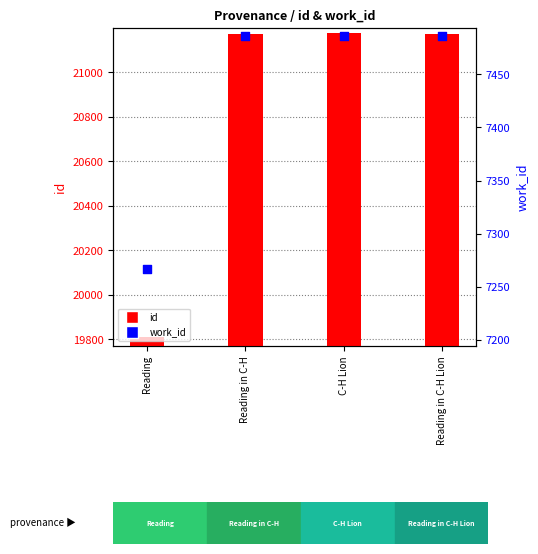

Which series has the largest total across all categories?

id